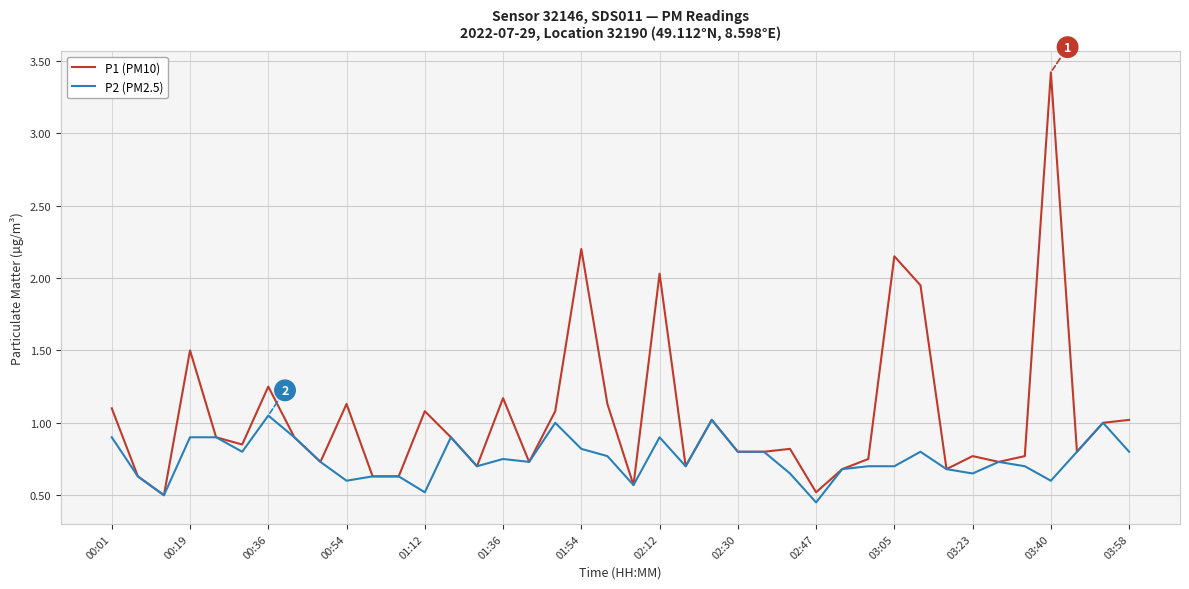

List the series in order of their peak value, highest first.

P1 (PM10), P2 (PM2.5)